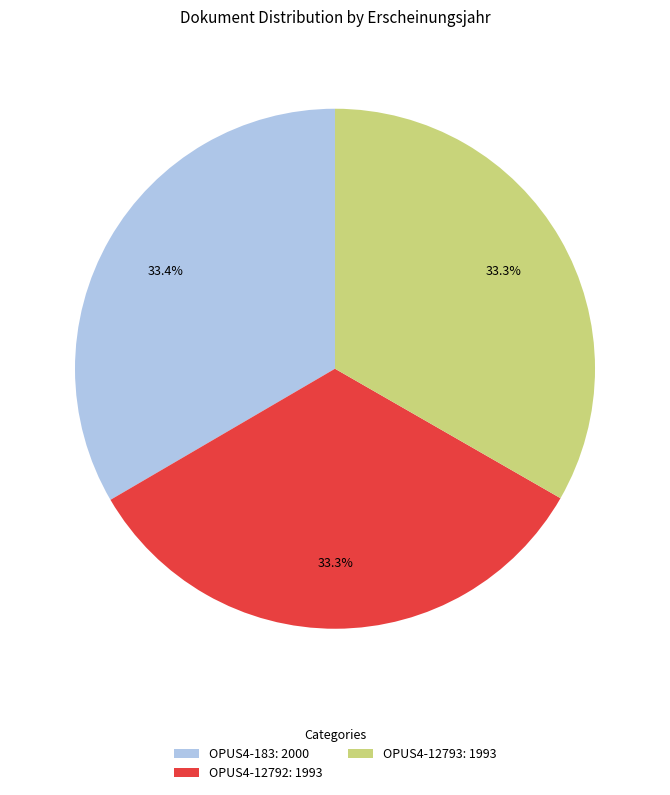

How many slices are in this pie chart?

3